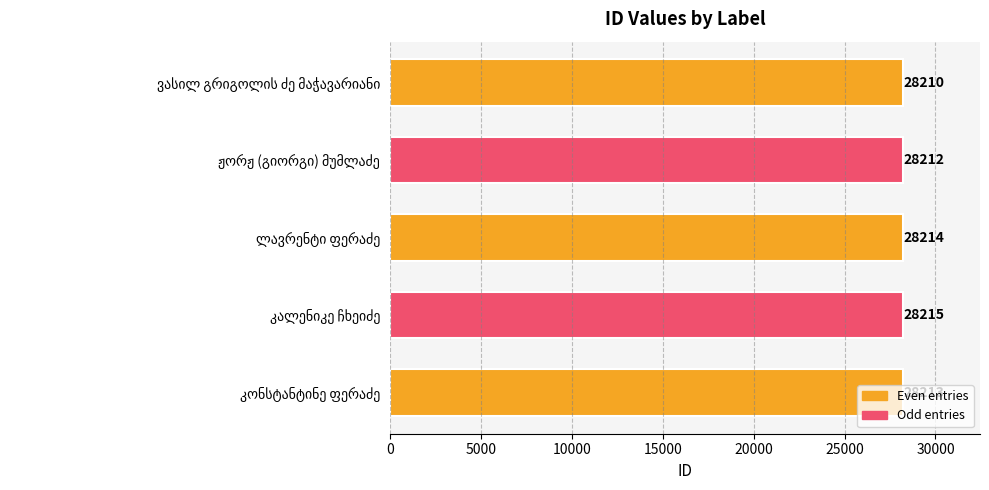

How many values are between 28212 and 28214?

3